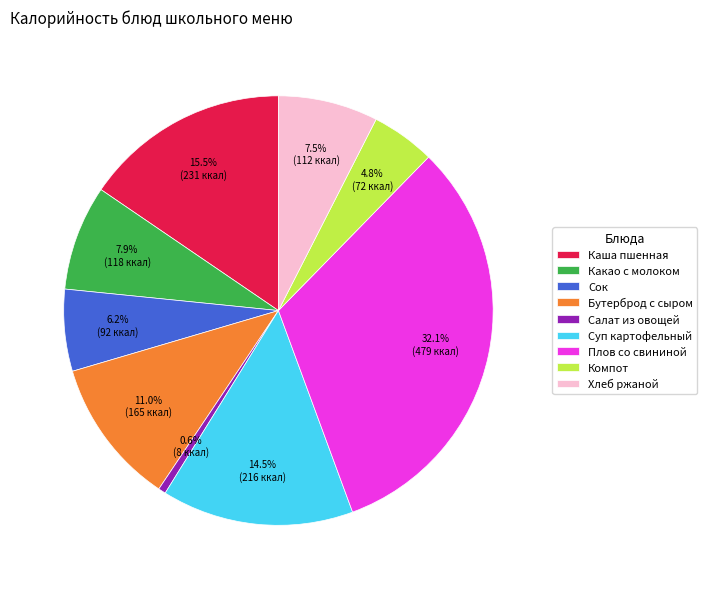

Which has a higher value, Бутерброд с сыром or Плов со свининой?

Плов со свининой